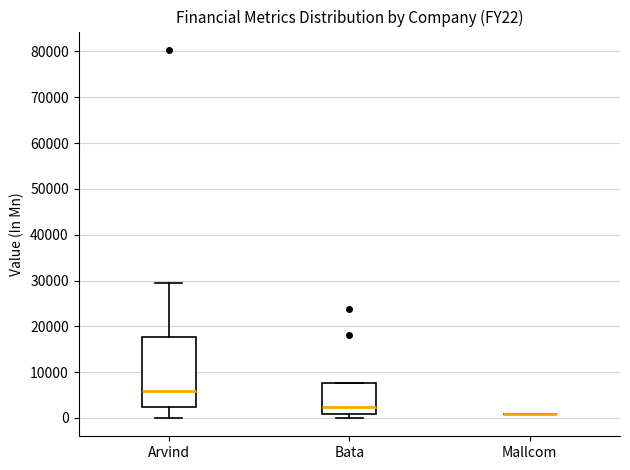

Reading left to right, transcribe this box plot: for each box, give where its median line is, the range the box spans, and where its two whiskers end, as read against the y-axis. The values are not printed on the chart, so give them approximately, as read against the axis.

Arvind: median 6000, box 2000 to 18000, whiskers 0 to 30000
Bata: median 2000, box 1000 to 8000, whiskers 0 to 8000
Mallcom: box collapsed to a line at 1000, whiskers 1000 to 1000